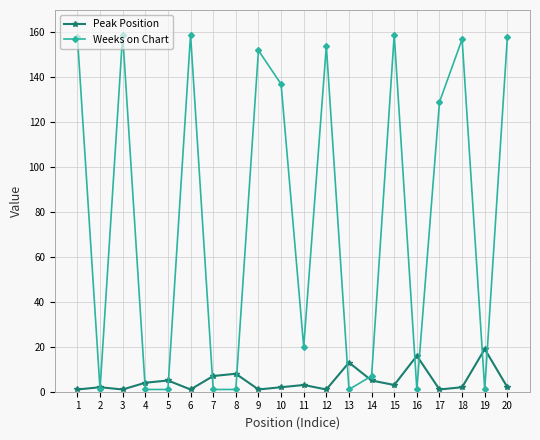

True or false: Peak Position has more than 0 interior local peaks.

True